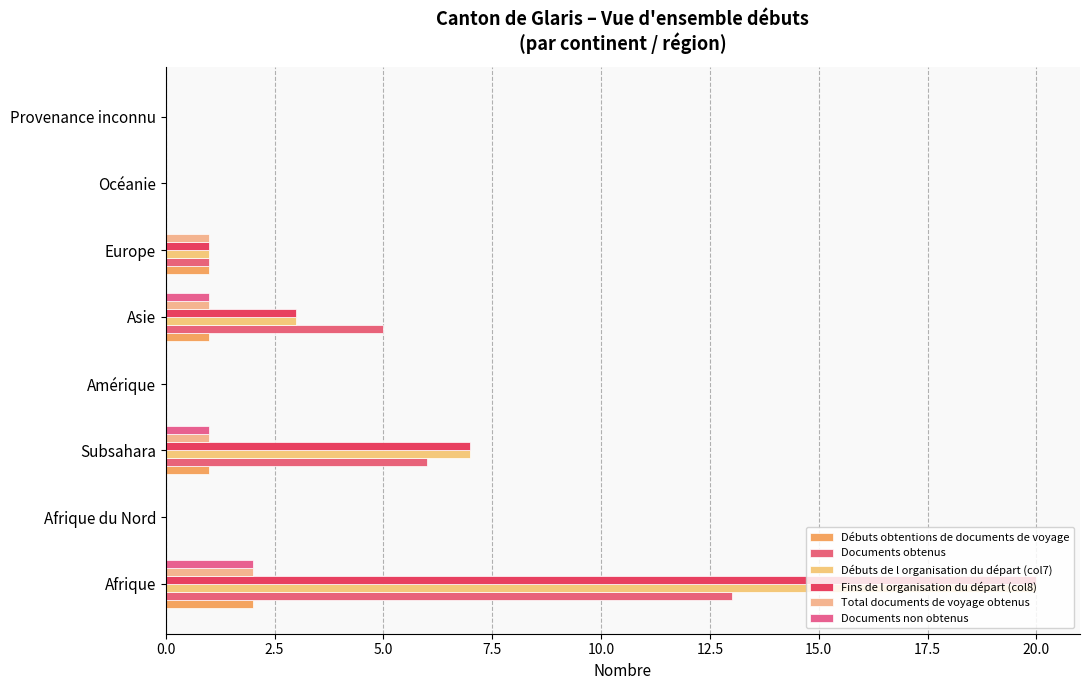

How many data points does each series have?

8